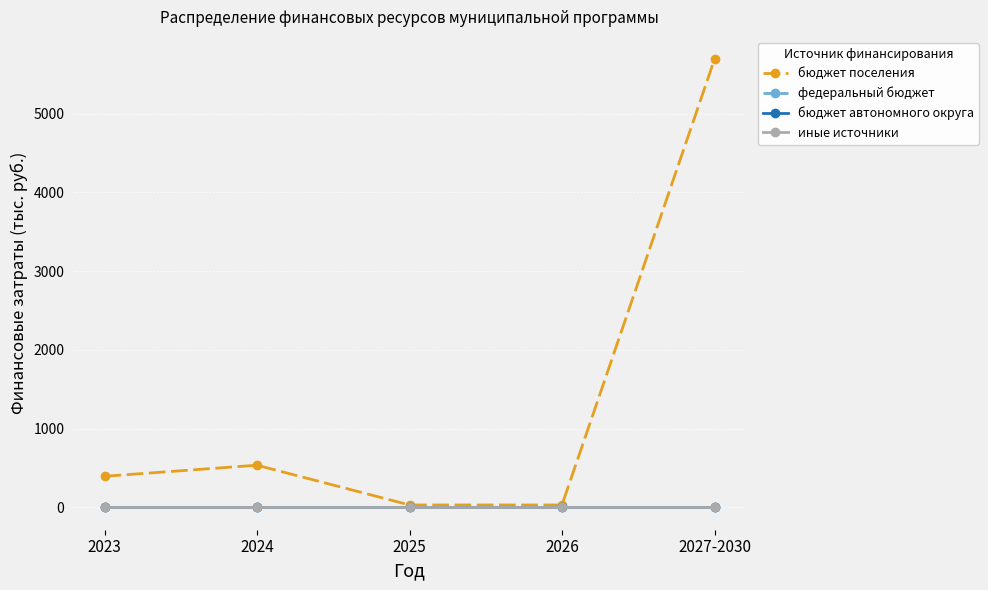

Which has a higher value, 2023 or 2027-2030?

2027-2030